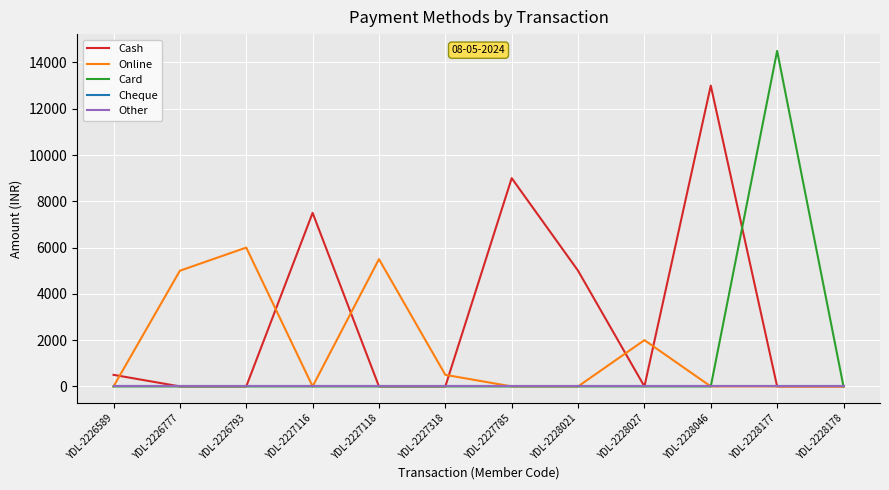

At which category is the sum across all series the highest?

YDL-2228177